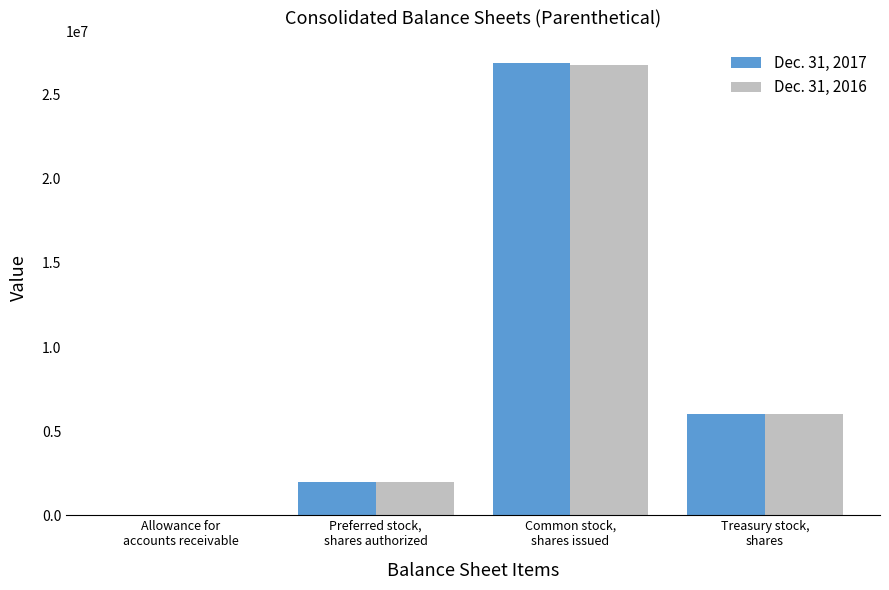

What is the sum of all Dec. 31, 2017 values?

34888686